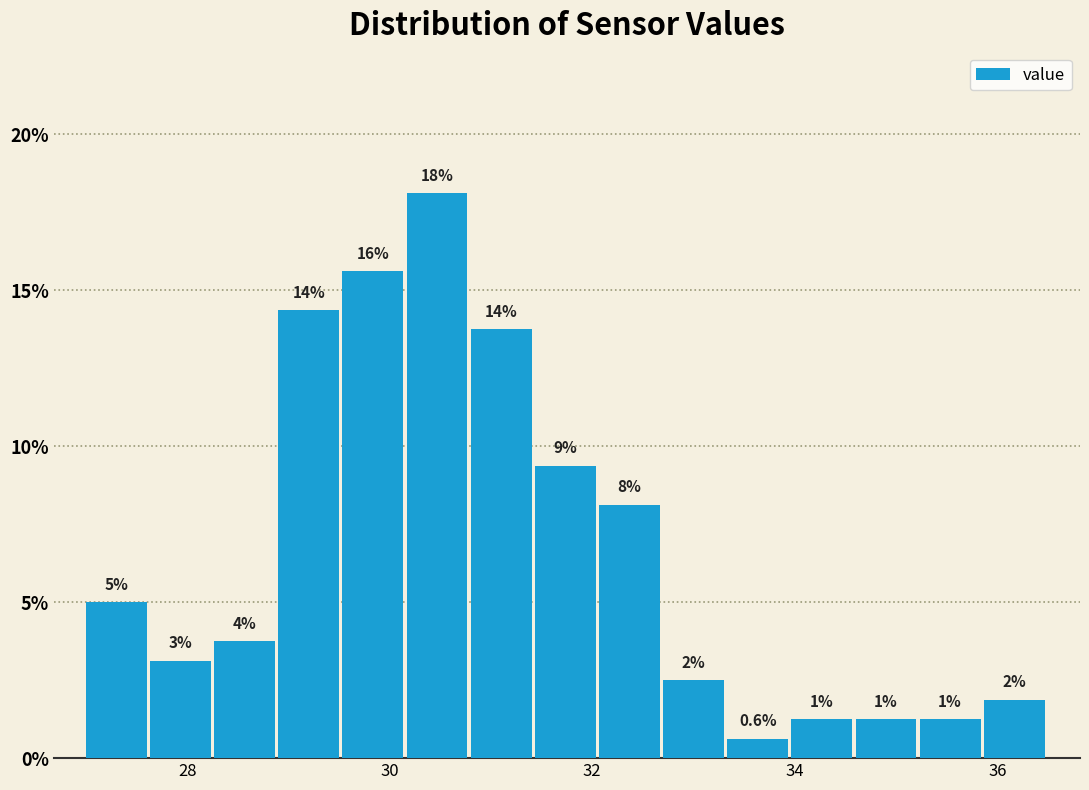

Read against the x-axis, roughly where is the centre of the tallest bar?

30.4